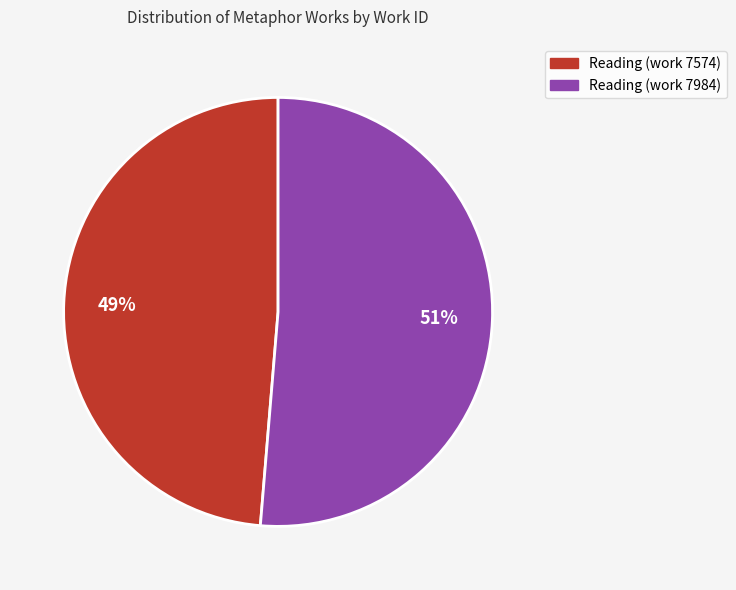

Which category accounts for the majority?

Reading (work 7984)